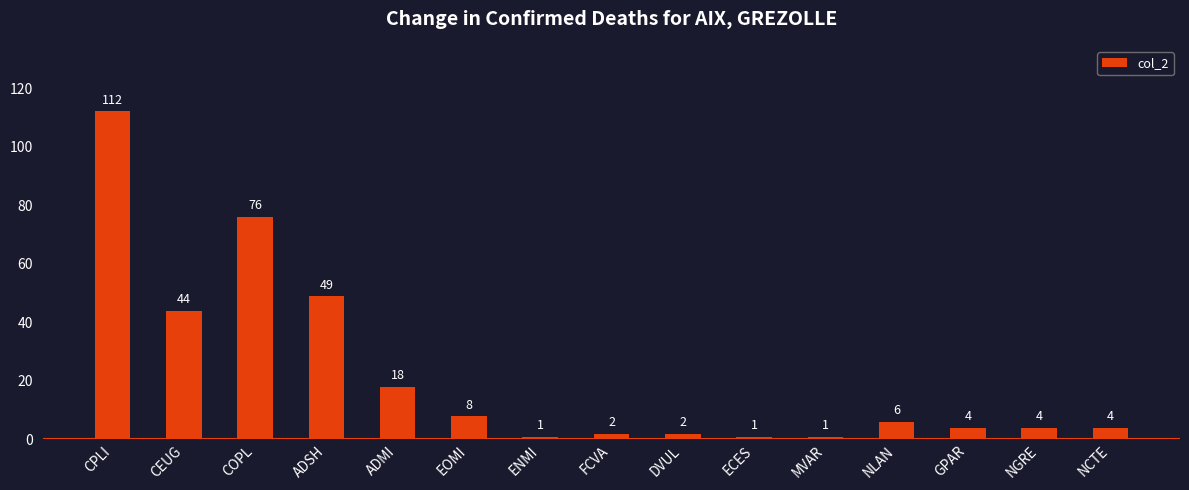

What is the smallest value displayed?

1